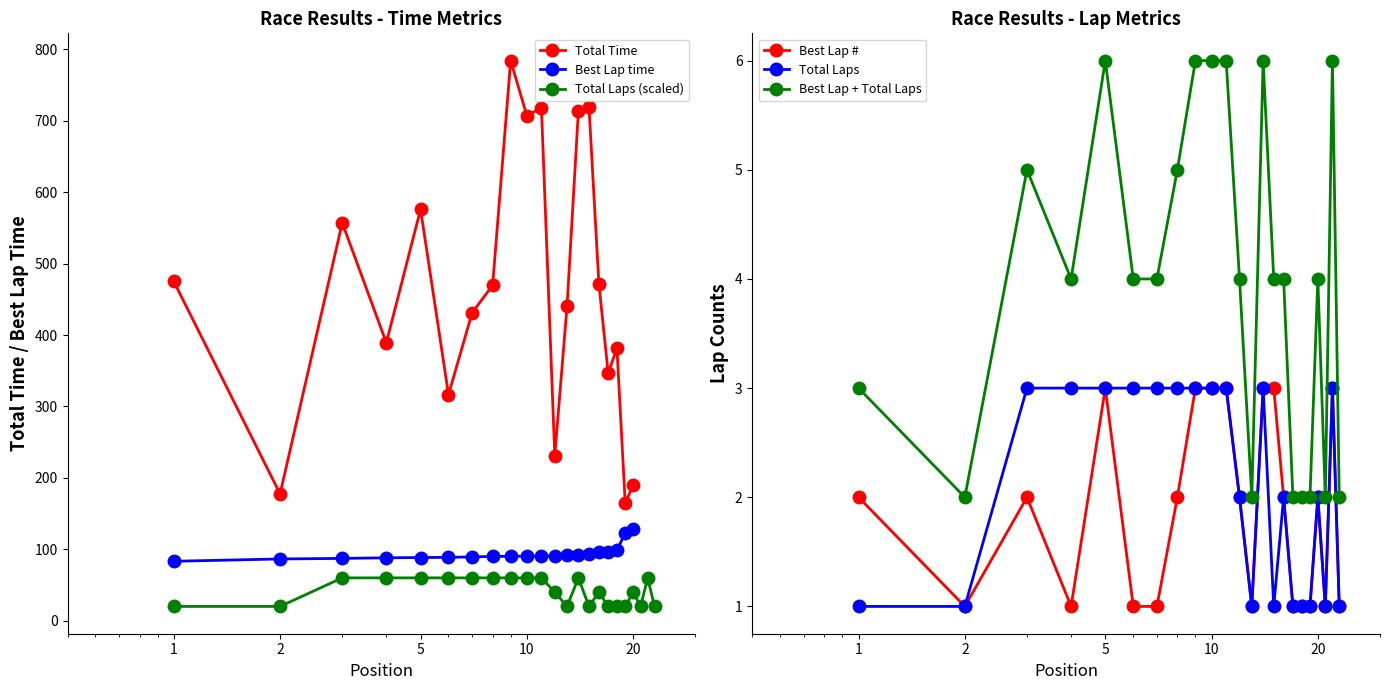

The Total Laps series shows 60 at Kevin Horn. True or false?

True